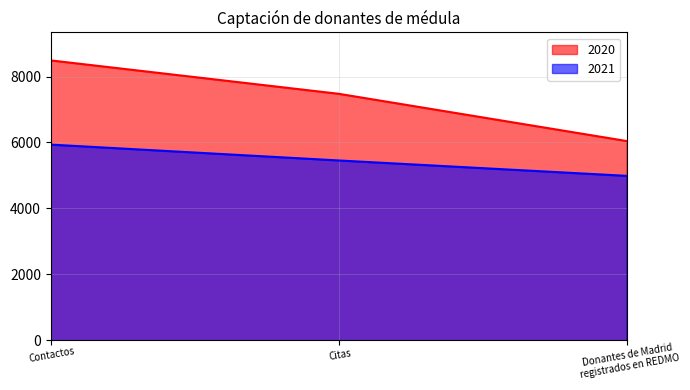

Which series changed the most between Contactos and Citas?

2020